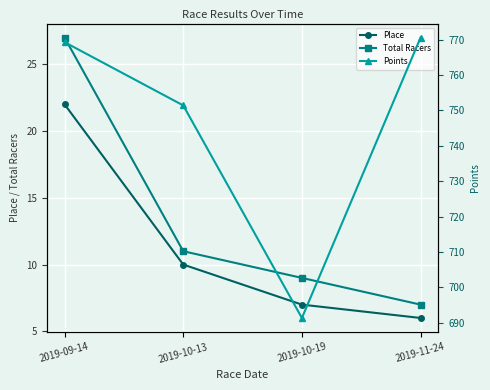

What is the value of the Place point at the 2nd from the left?

10